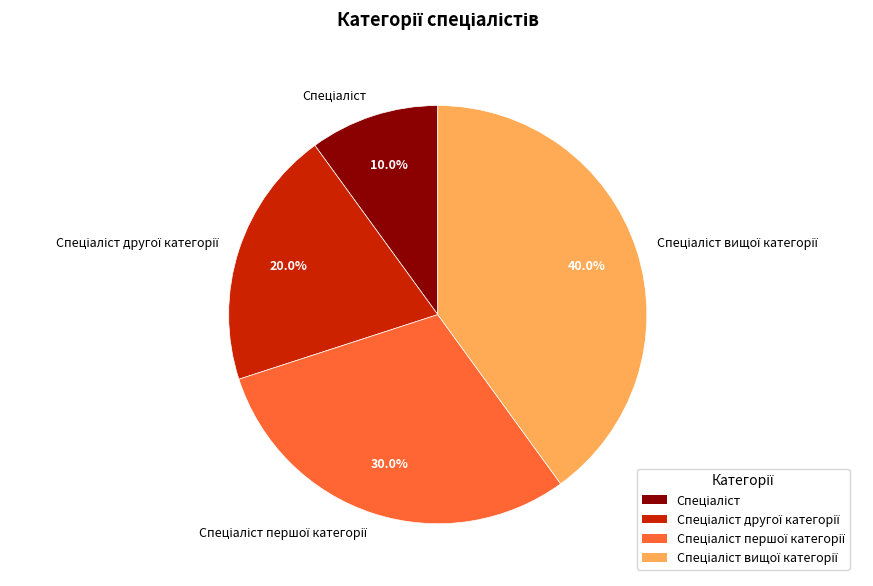

Is there any slice that represents more than half of the pie?

No